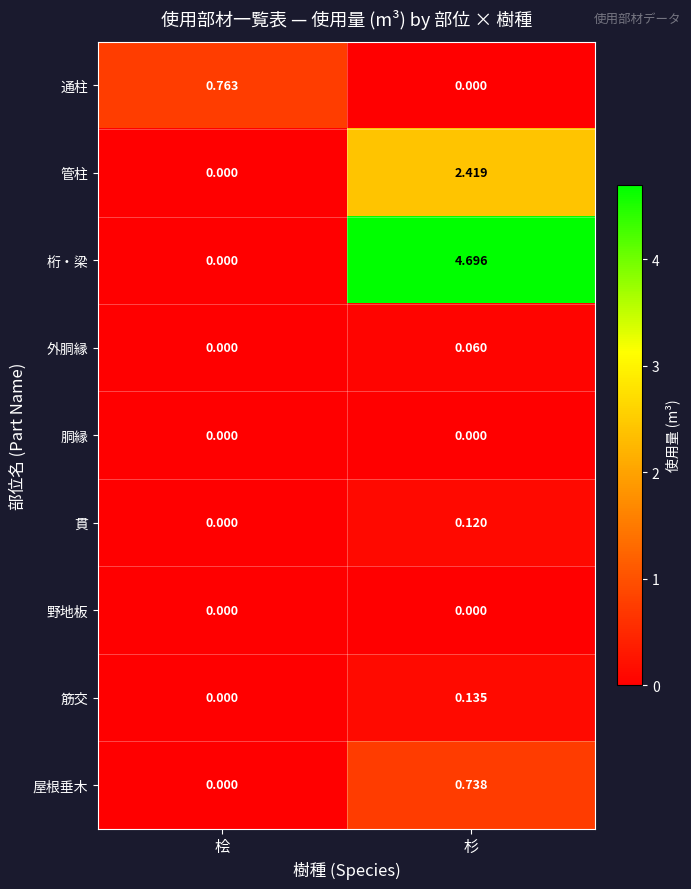

Is the value of 通柱 at 桧 greater than the value of 屋根垂木 at 杉?

Yes